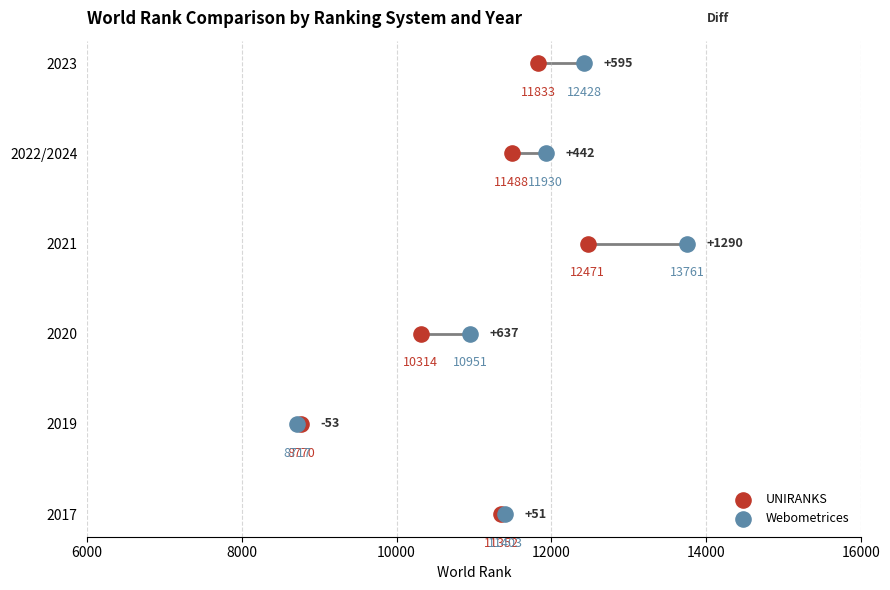

What are all the series names shown in the legend?

UNIRANKS, Webometrices